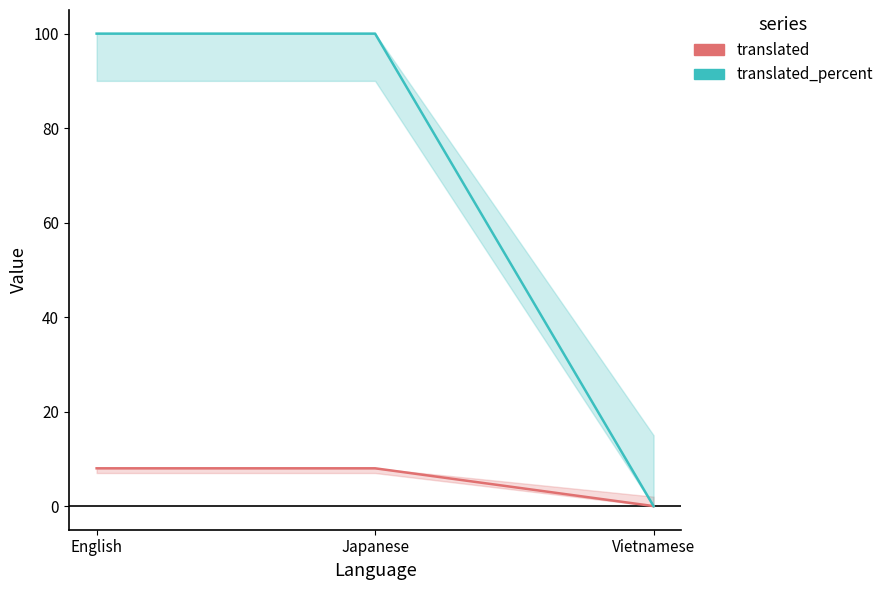

What is the highest value of the translated_percent series?

100